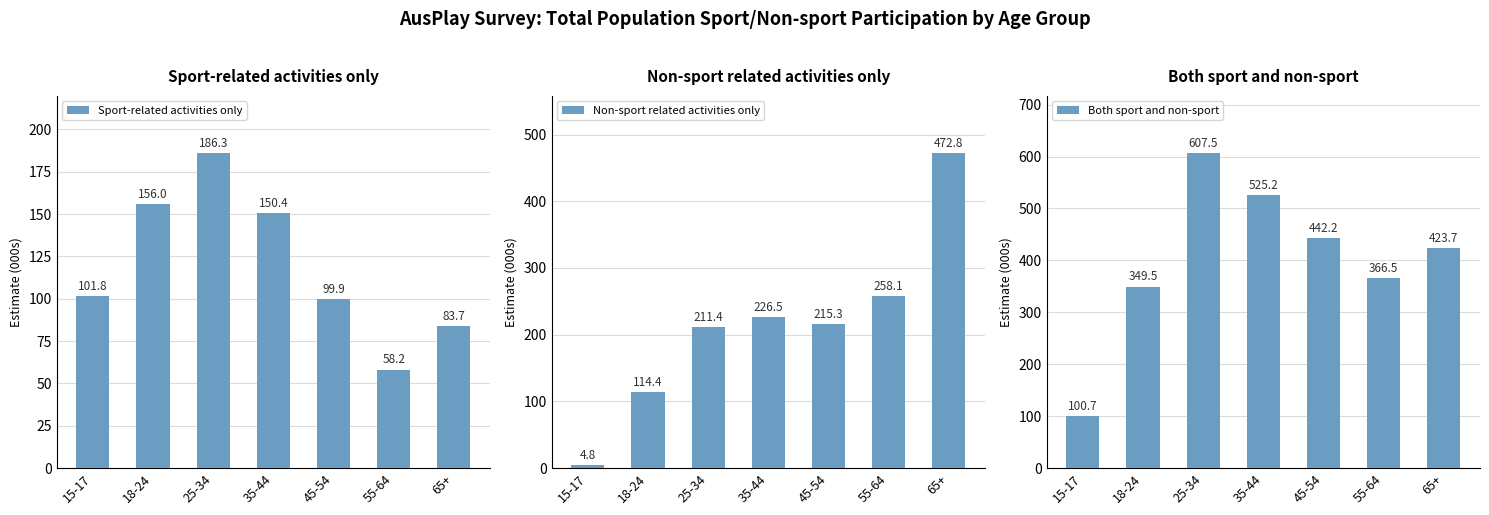

Reading left to right, transcribe all the data shown in this chart.

Sport-related activities only: 15-17=101.8	18-24=156.0	25-34=186.3	35-44=150.4	45-54=99.9	55-64=58.2	65+=83.7
Non-sport related activities only: 15-17=4.8	18-24=114.4	25-34=211.4	35-44=226.5	45-54=215.3	55-64=258.1	65+=472.8
Both sport and non-sport: 15-17=100.7	18-24=349.5	25-34=607.5	35-44=525.2	45-54=442.2	55-64=366.5	65+=423.7